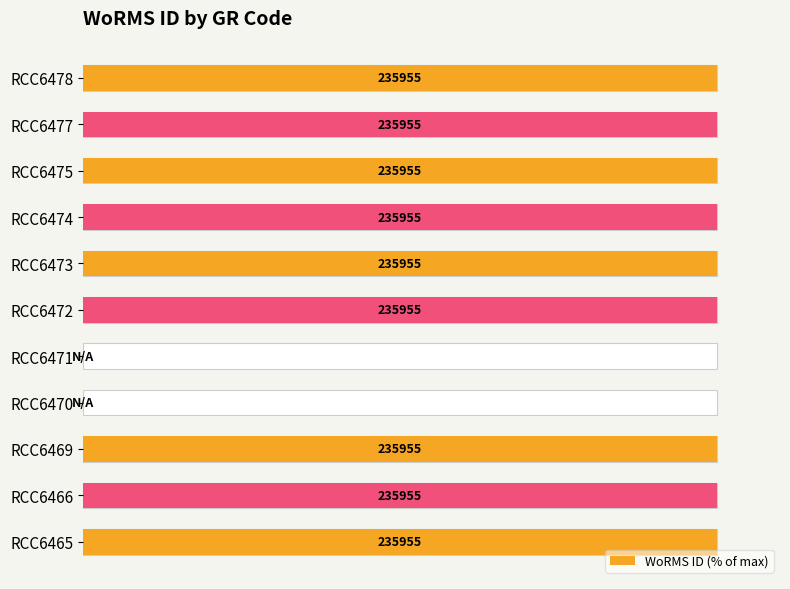

How many distinct data groups are displayed?

1